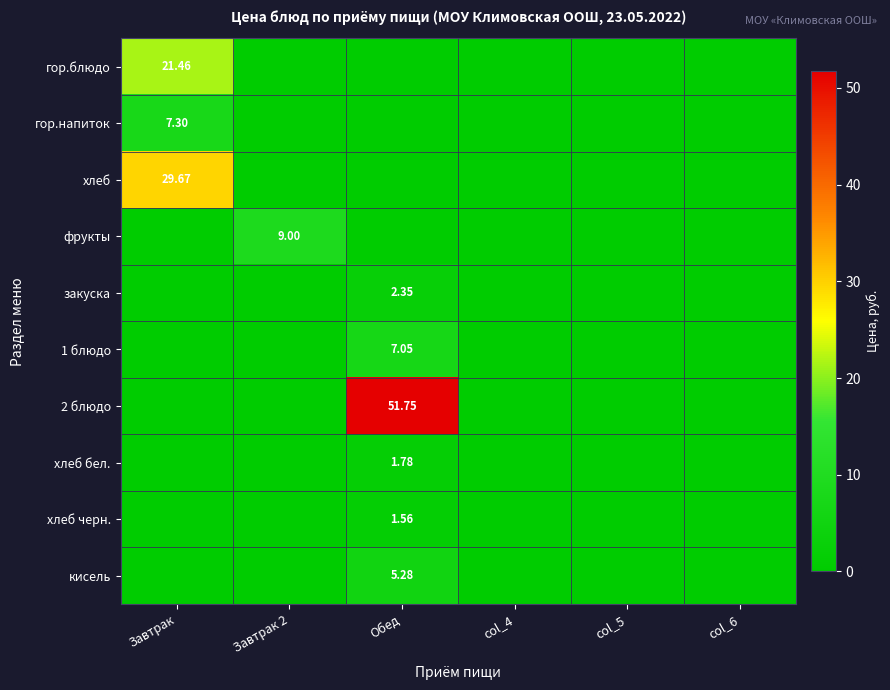

At which label does гор.напиток reach its peak?

Завтрак